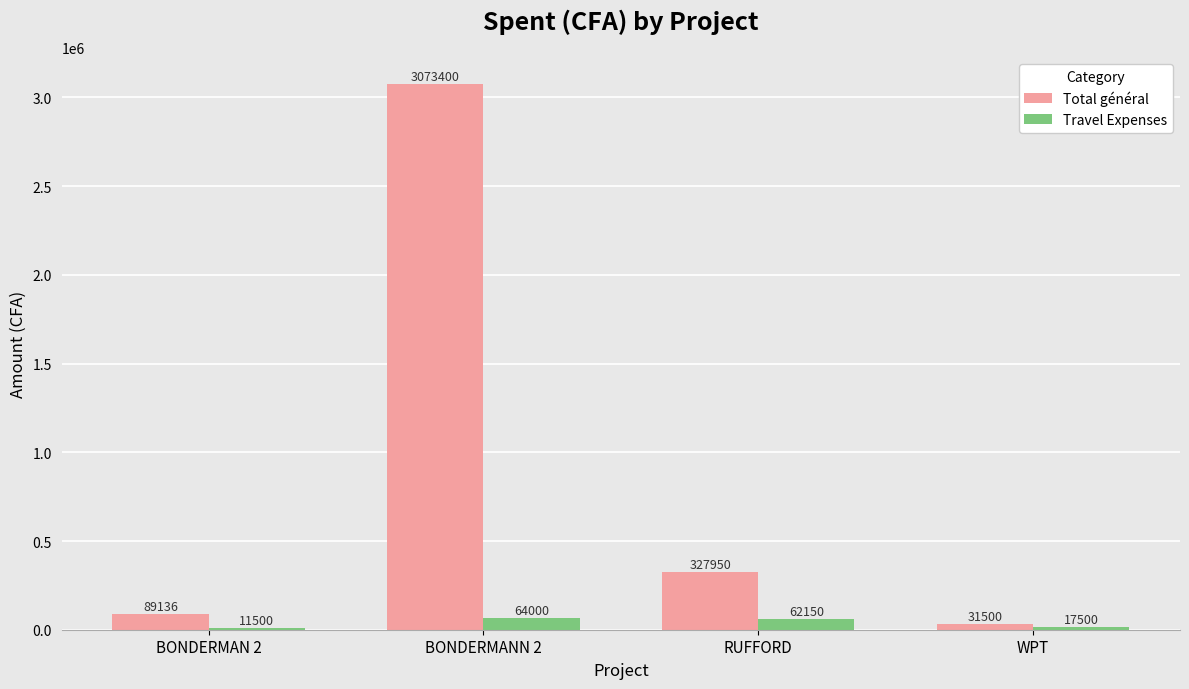

At which label does Total général reach its minimum?

WPT